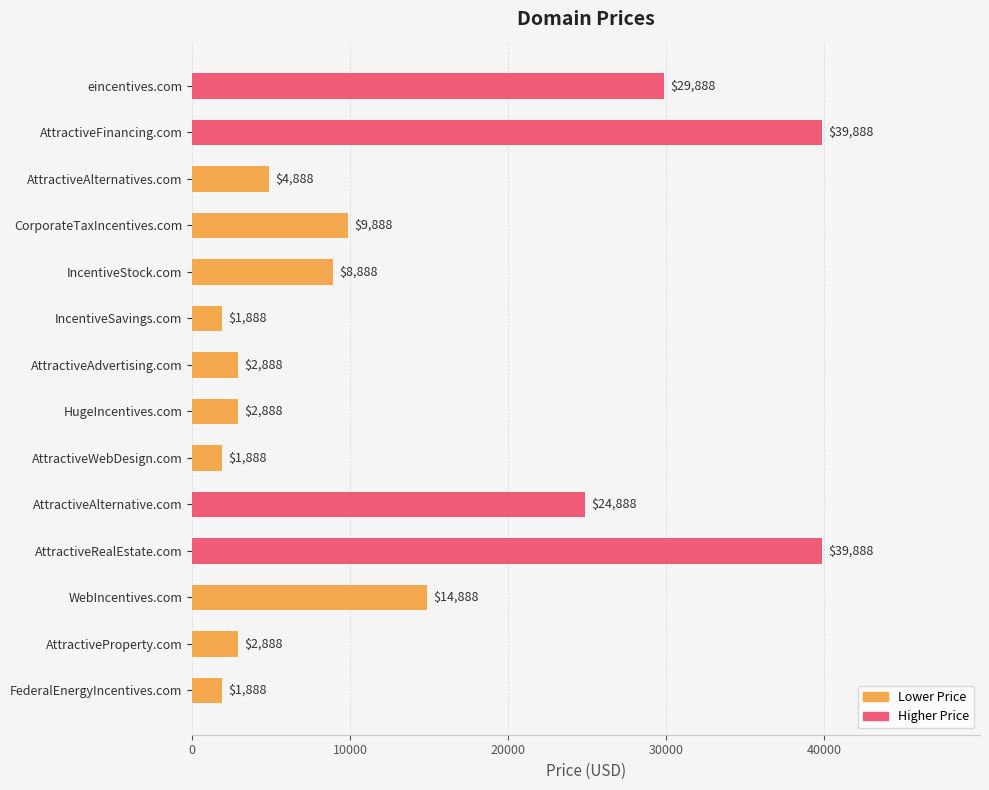

The chart shows a value of 47732 at eincentives.com. True or false?

False